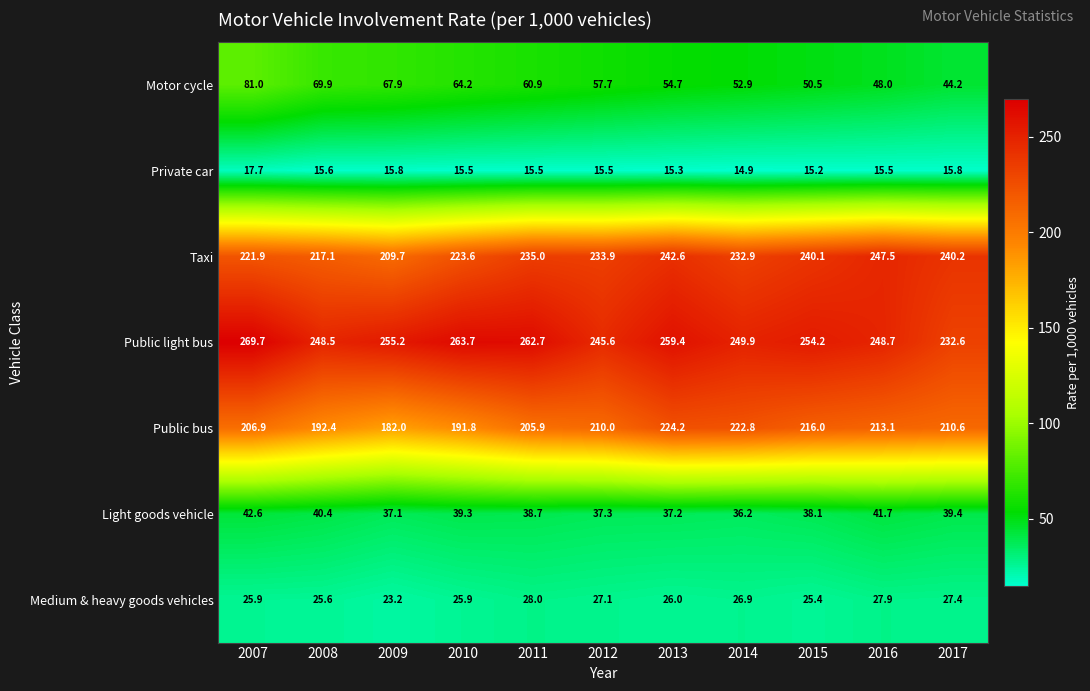

What is the total value across all series at 2014?

836.5